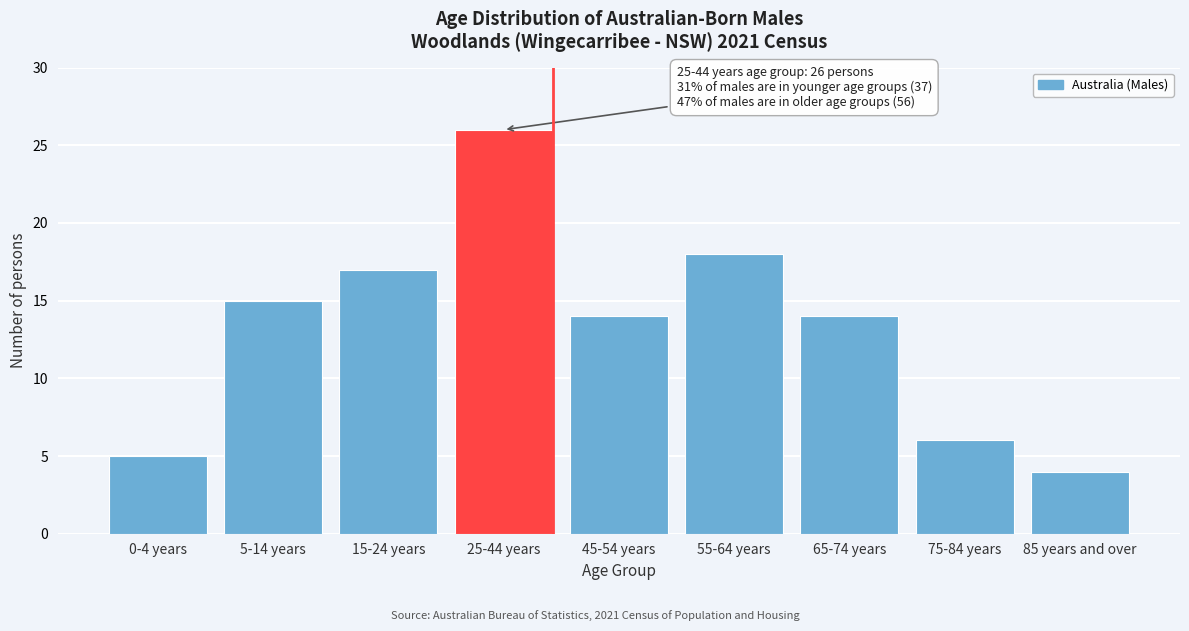

Reading left to right, list all the values displayed in this chart.

5	15	17	26	14	18	14	6	4